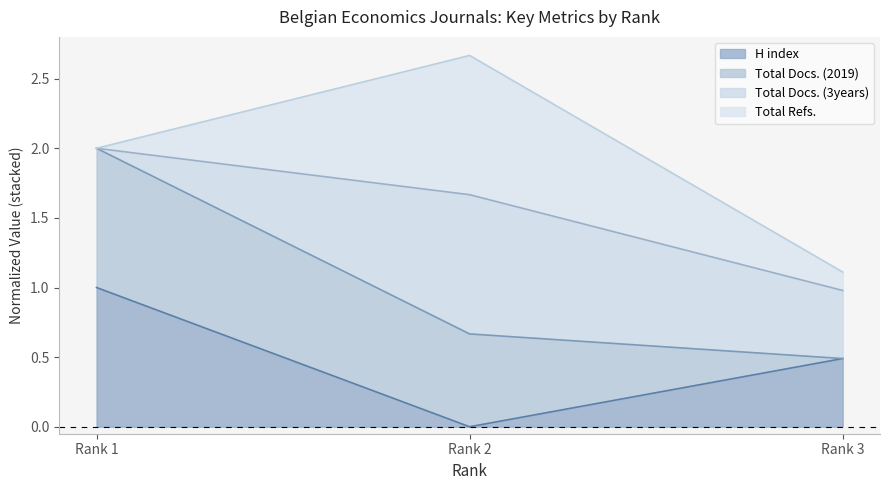

Which category has the highest value in the H index series?

Rank 1